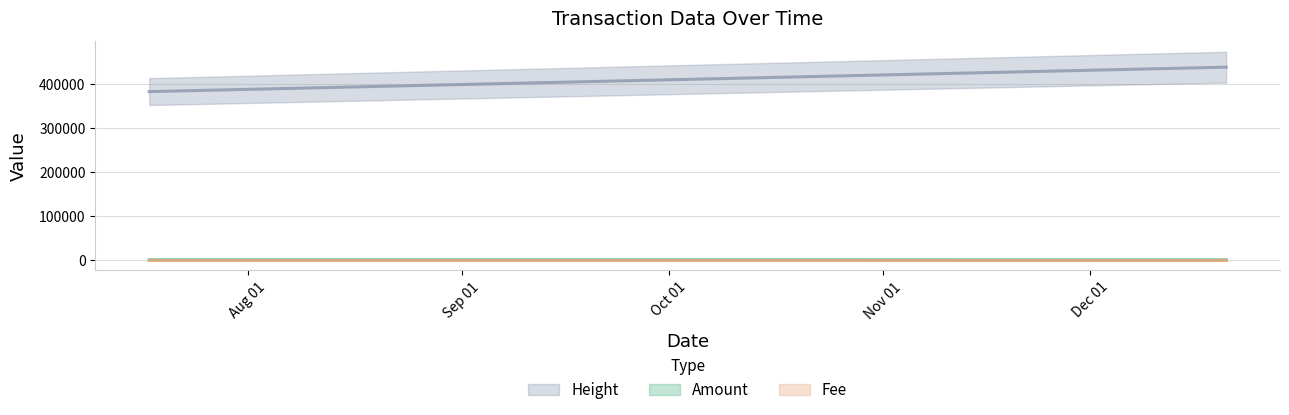

Which category has the lowest value across all series?

2017-12-20 16:54:25